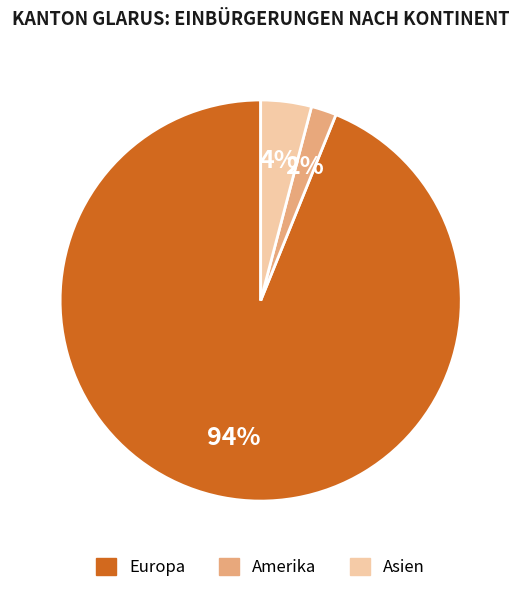

Rank the categories by value from highest to lowest.

Europa, Asien, Amerika